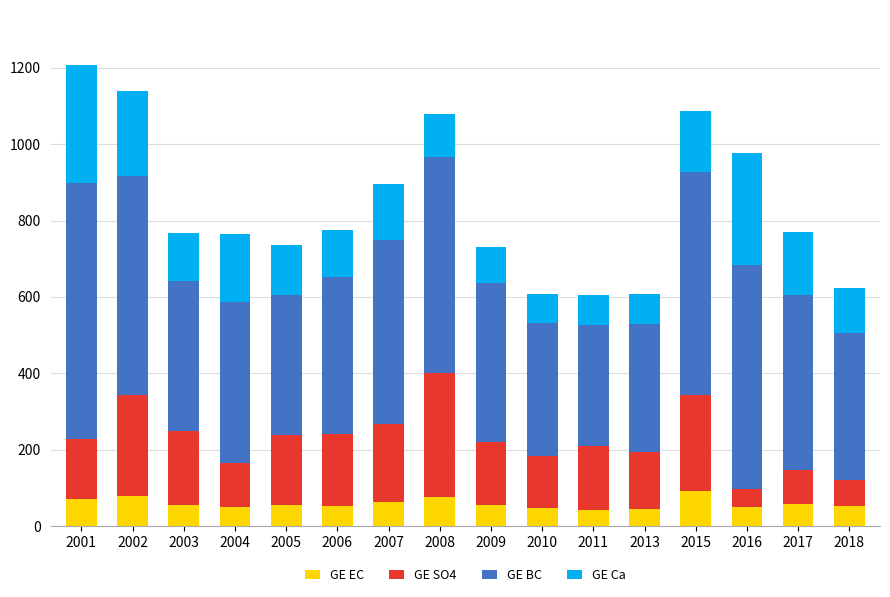

What is the maximum value for GE EC?

92.8